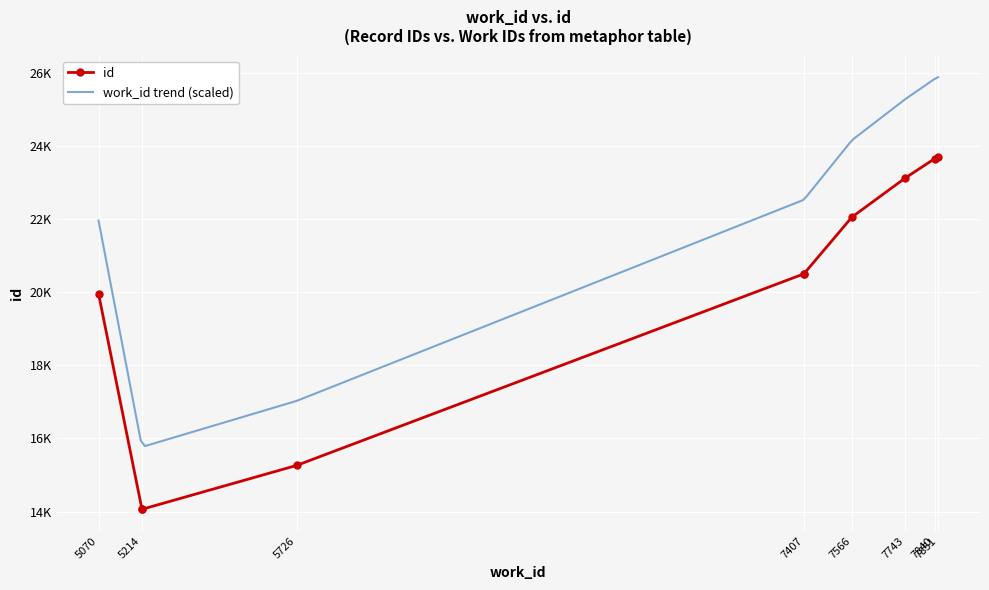

True or false: id and work_id cross at least once.

False